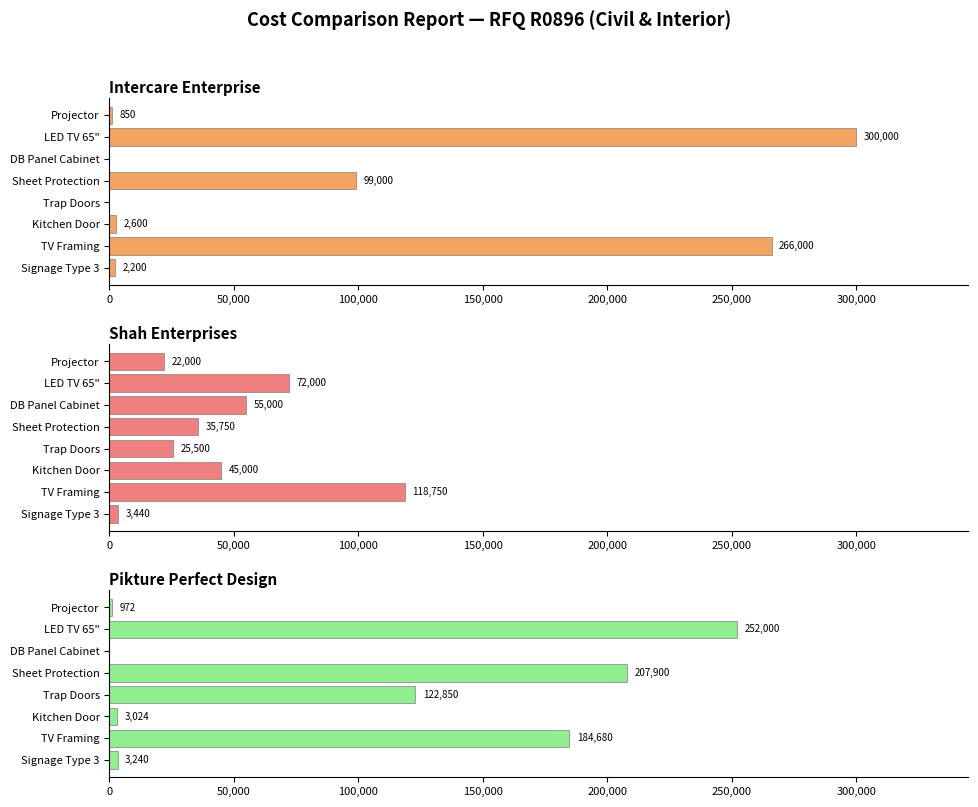

How many distinct data groups are displayed?

3